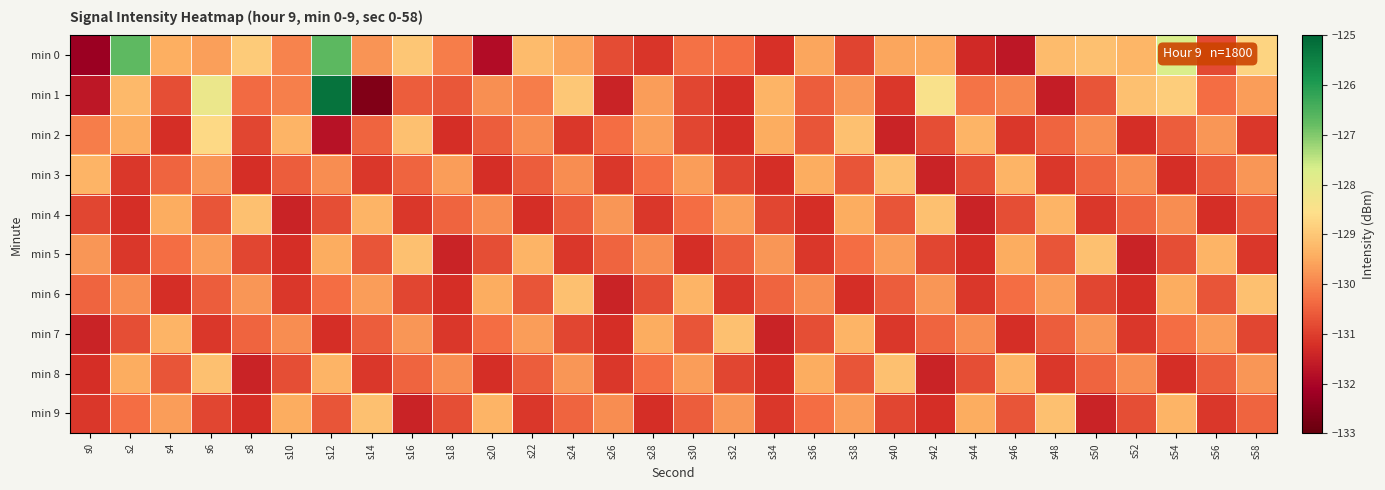

What is the difference between the highest and lowest values at s30?

1.9